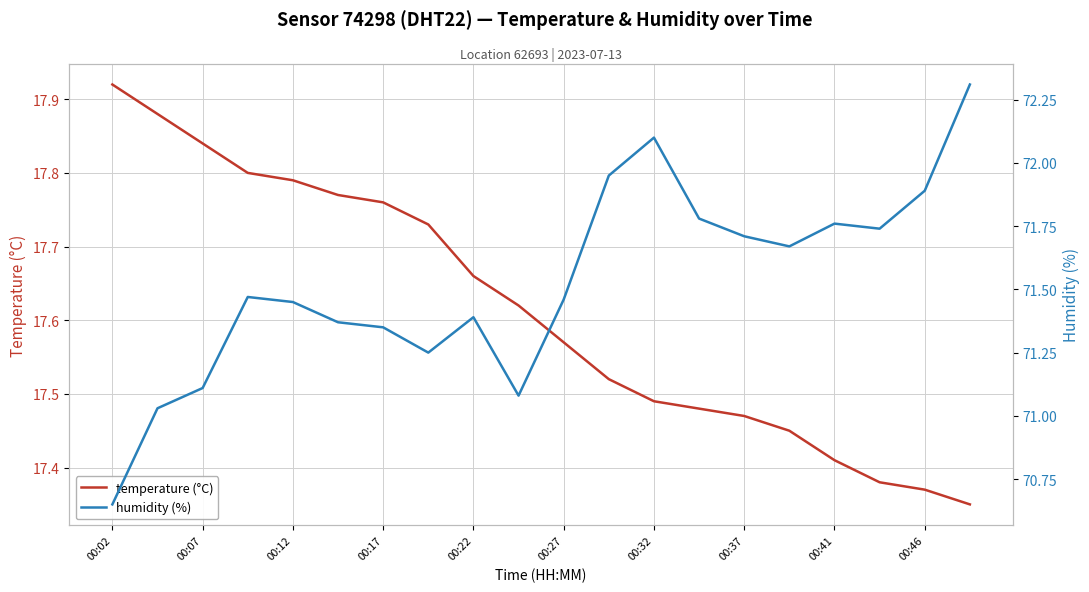

The temperature (°C) series shows 32.0 at 00:12. True or false?

False